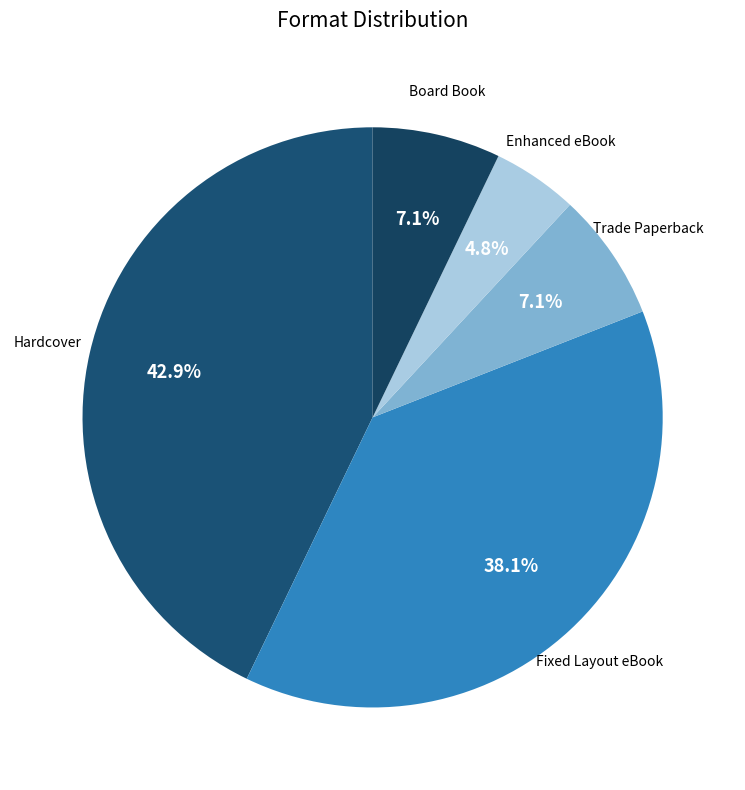

Between Enhanced eBook and Trade Paperback, which is larger?

Trade Paperback